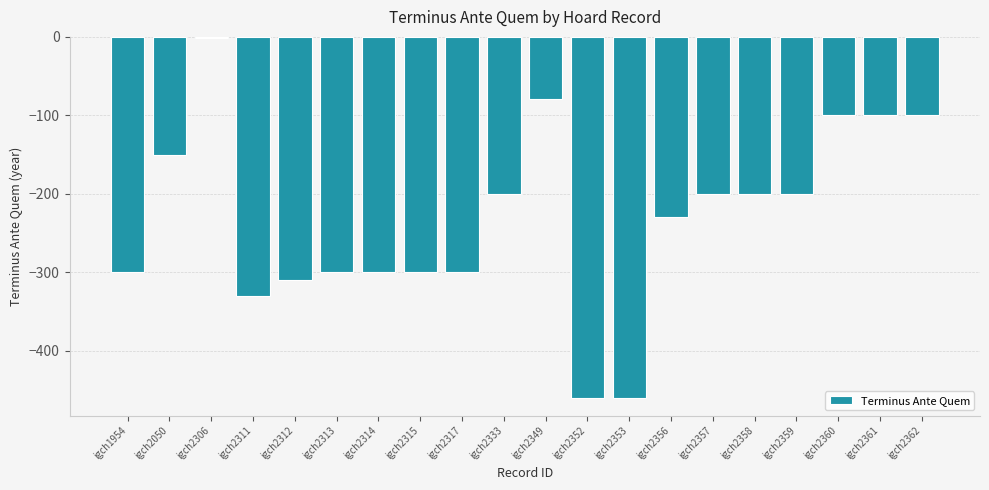

Reading left to right, extract all data points from this chart.

-300	-150	-1	-330	-310	-300	-300	-300	-300	-200	-79	-460	-460	-230	-200	-200	-200	-100	-100	-100